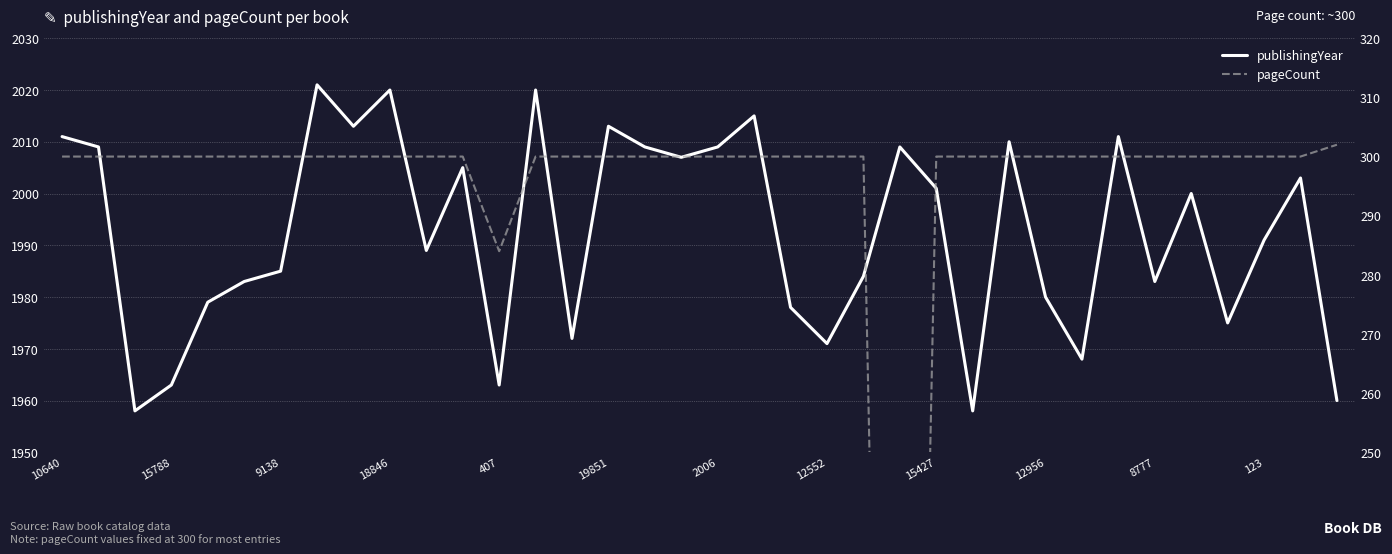

True or false: pageCount has more than 1 points higher than both neighbors.

False